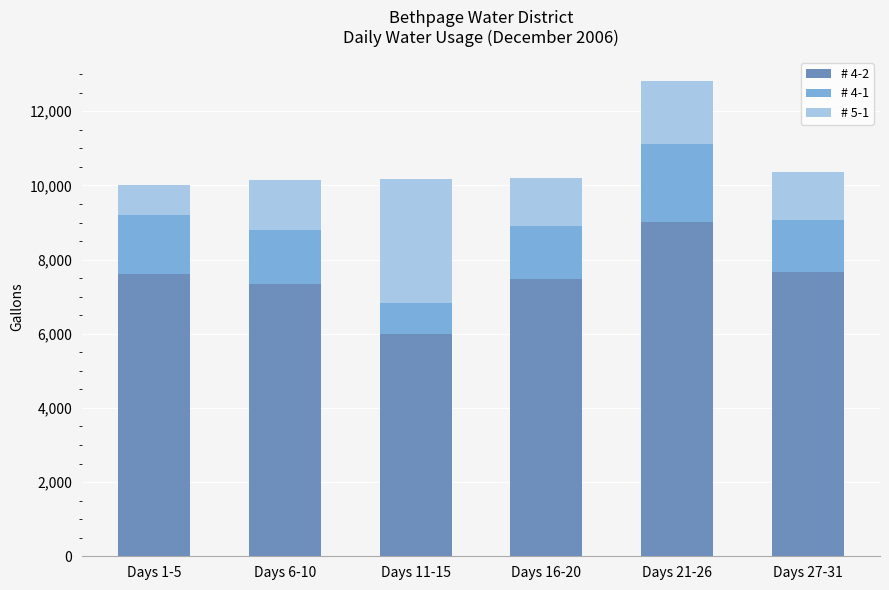

At which category is the sum across all series the highest?

Days 21-26